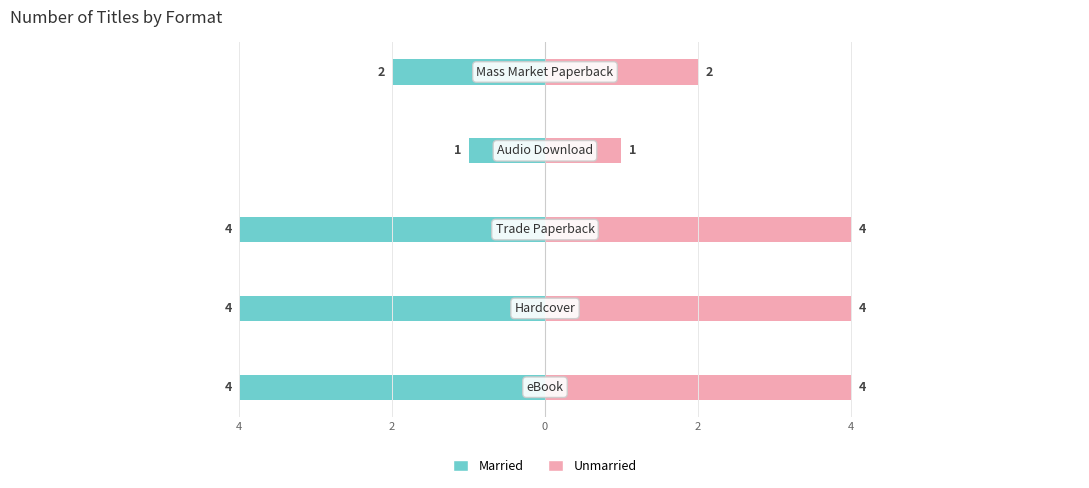

Is the value of Married at 0 greater than the value of Unmarried at 0?

No